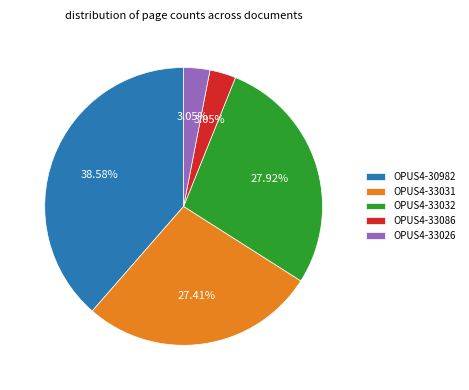

How many slices are in this pie chart?

5